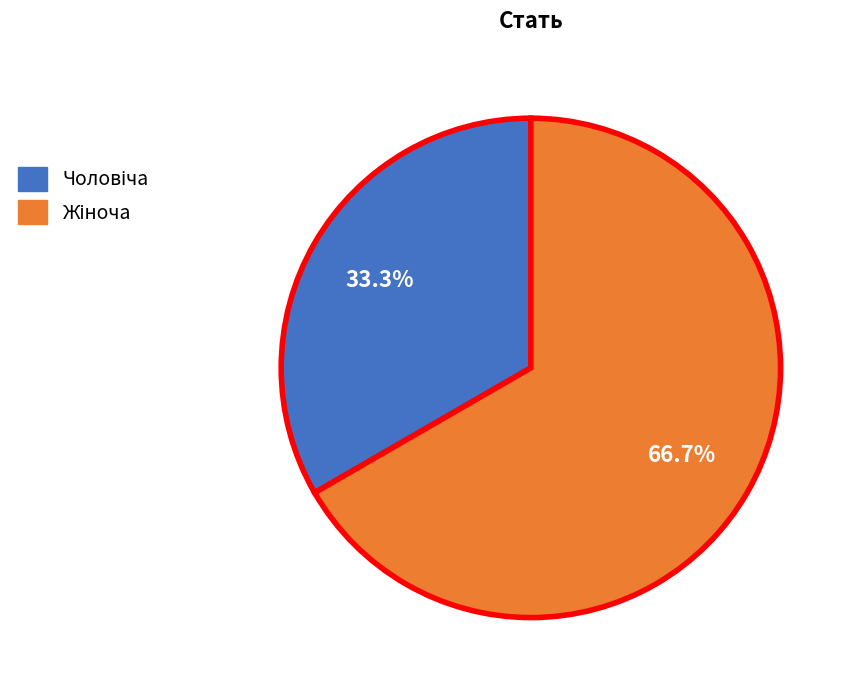

Is there a majority slice in this chart?

Yes